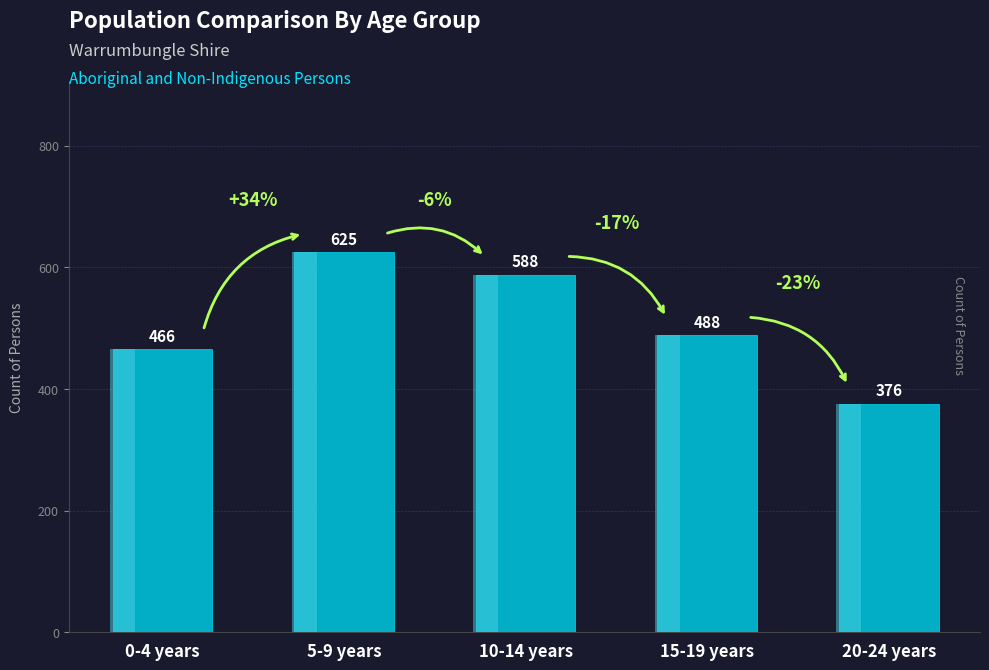

What is the label of the 3rd bar from the left?

10-14 years